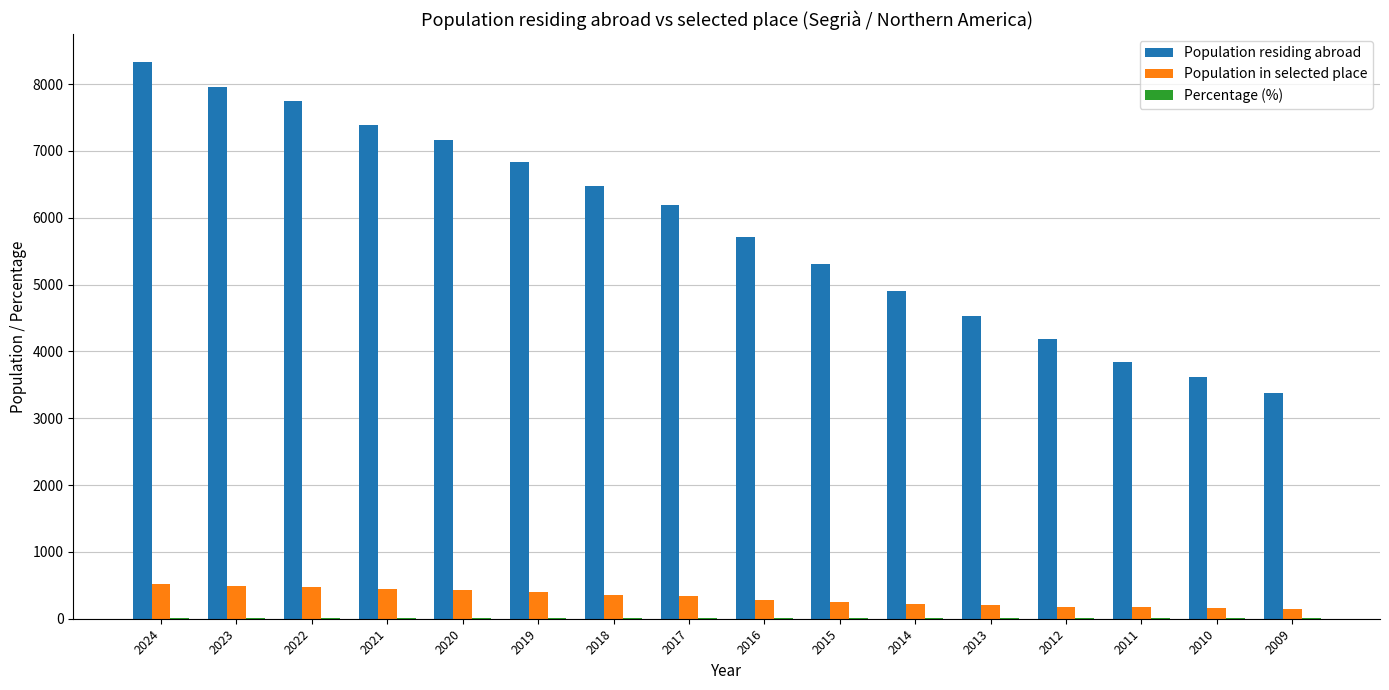

What is the sum of all Population residing abroad values?

93580.0